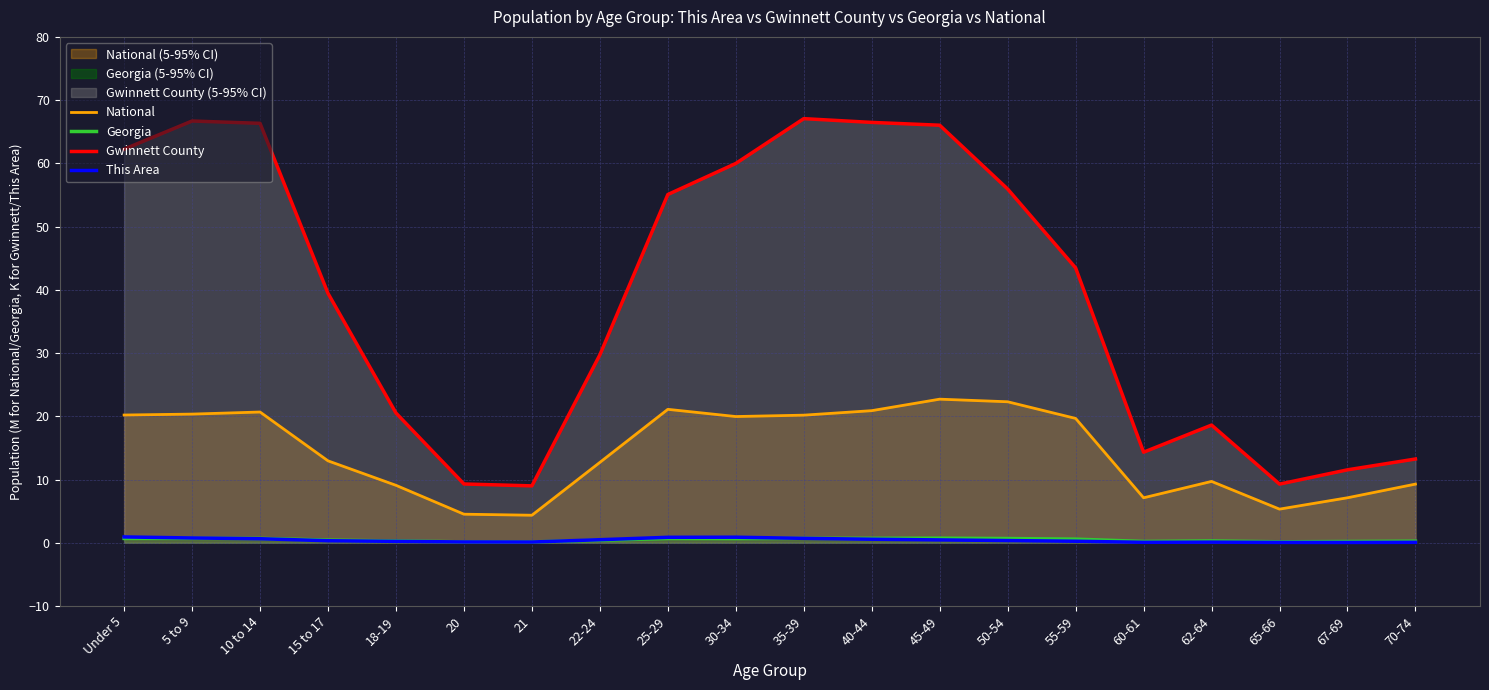

Reading right to left, list all the values displayed in this chart.

National: 9.3	7.1	5.3	9.7	7.1	19.7	22.3	22.7	20.9	20.2	20.0	21.1	12.7	4.4	4.5	9.1	13.0	20.7	20.3	20.2
Georgia: 0.3	0.2	0.2	0.3	0.2	0.6	0.7	0.7	0.7	0.7	0.7	0.7	0.4	0.1	0.1	0.3	0.4	0.7	0.7	0.7
Gwinnett County: 13.2	11.5	9.3	18.6	14.3	43.5	55.9	66.0	66.5	67.1	60.0	55.1	29.7	9.0	9.3	20.5	39.4	66.3	66.7	62.2
This Area: 0.1	0.0	0.1	0.1	0.1	0.2	0.3	0.5	0.6	0.7	0.9	0.9	0.5	0.1	0.1	0.2	0.3	0.6	0.8	0.9